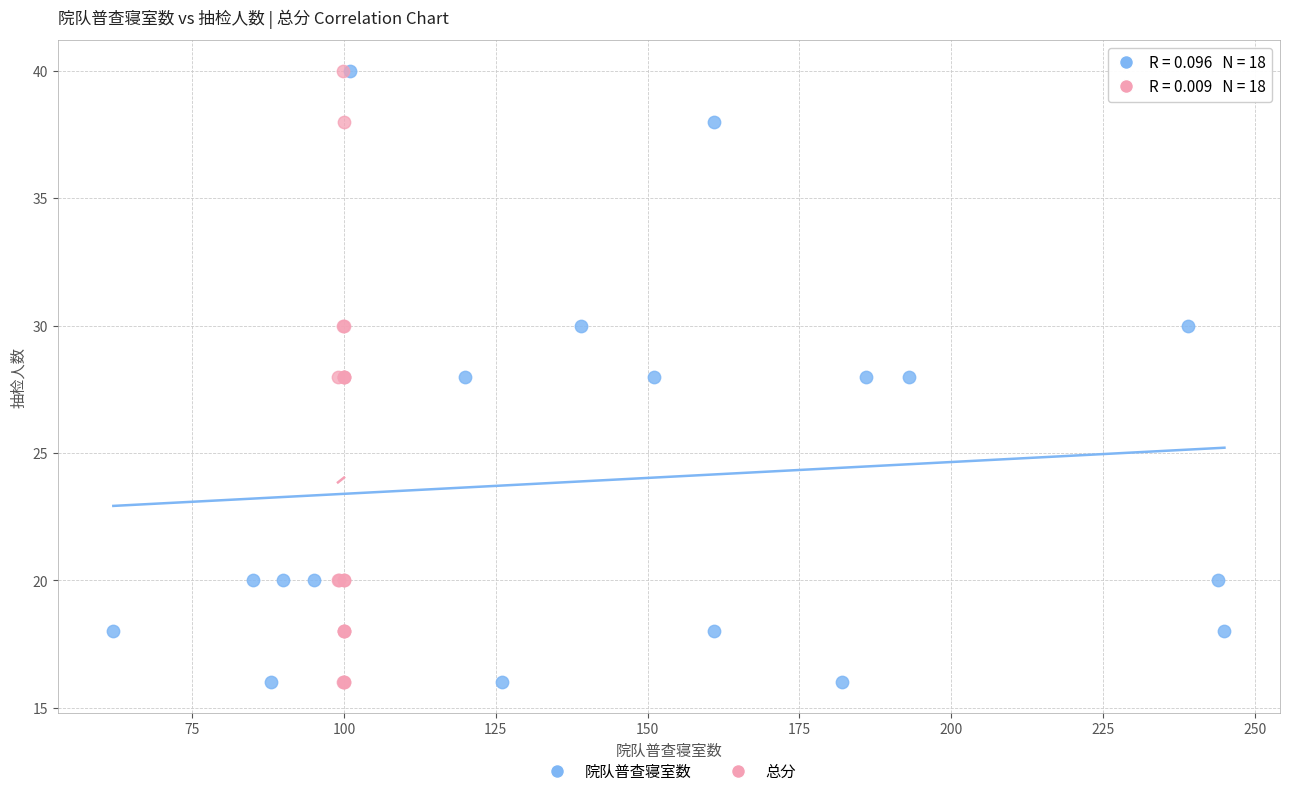

What are all the series names shown in the legend?

院队普查寝室数, 总分